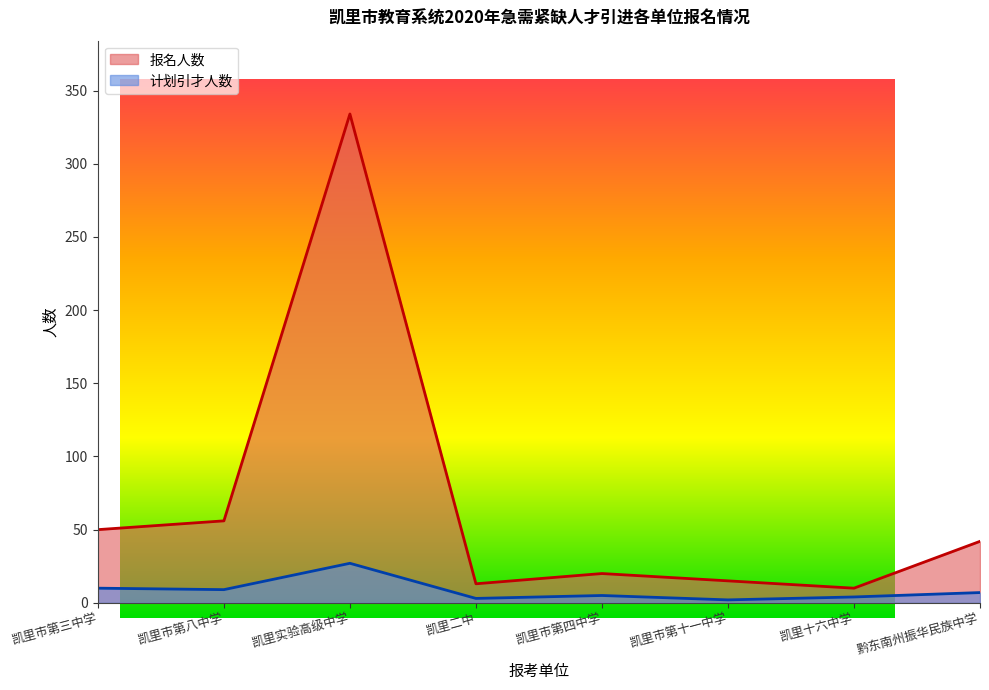

Reading left to right, list all the values displayed in this chart.

计划引才人数: 10	9	27	3	5	2	4	7
报名人数: 50	56	334	13	20	15	10	42